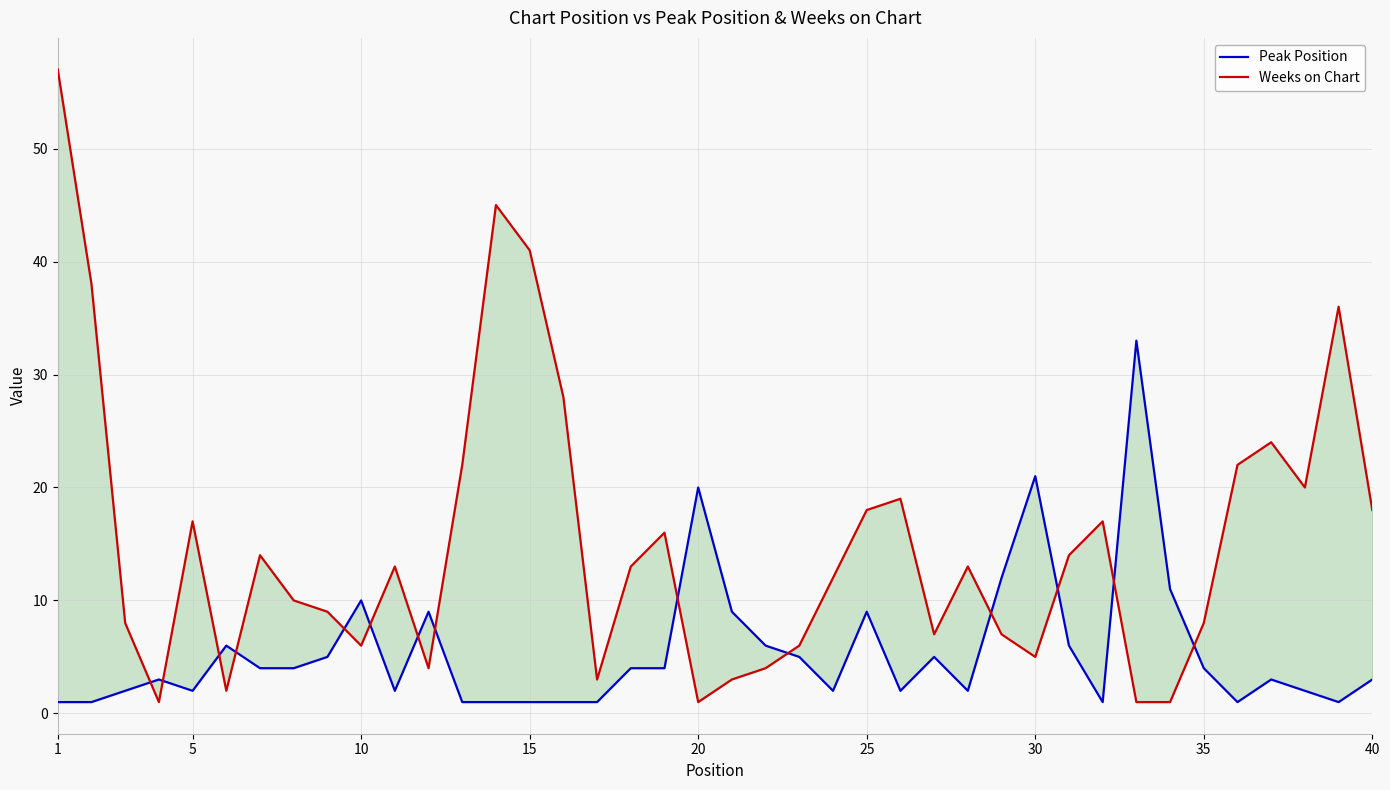

True or false: Peak Position and Weeks on Chart intersect in this chart.

True